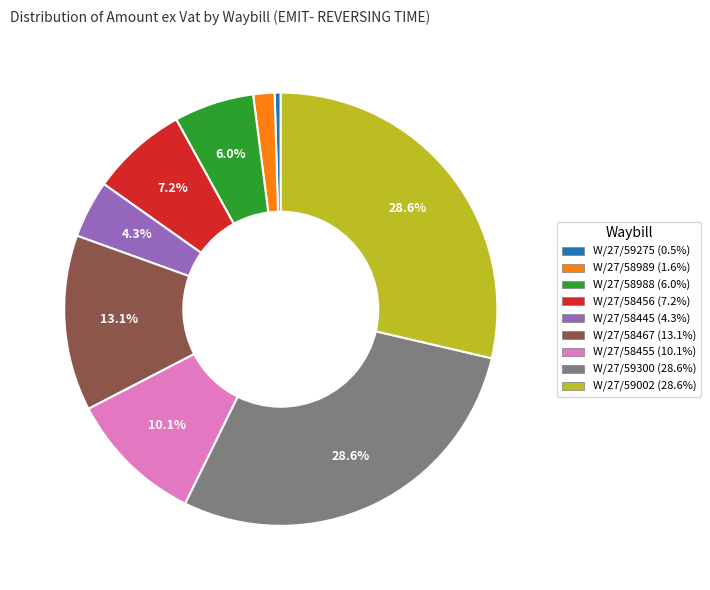

To the nearest percent, what is the difference between the largest and smallest slice percentages?

28%